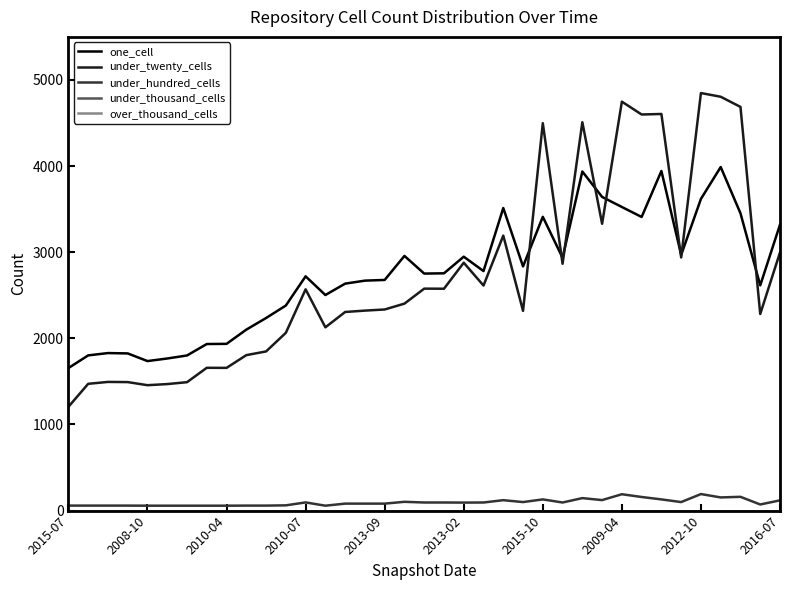

Reading left to right, extract all data points from this chart.

one_cell: 1655	1802	1829	1825	1736	1766	1801	1934	1936	2101	2236	2381	2720	2503	2635	2670	2678	2957	2752	2755	2948	2781	3513	2835	3411	2935	3937	3642	3525	3409	3943	2969	3619	3989	3452	2615	3320
under_twenty_cells: 1205	1472	1494	1492	1456	1469	1491	1658	1657	1805	1848	2064	2569	2128	2306	2322	2335	2403	2577	2576	2878	2613	3193	2319	4498	2866	4509	3330	4748	4599	4605	2939	4848	4805	4687	2283	2997
under_hundred_cells: 58	58	58	58	57	57	57	57	57	58	58	61	95	57	81	81	81	102	94	94	93	94	121	99	130	94	145	122	190	158	130	99	192	153	160	71	119
under_thousand_cells: 0	0	0	0	0	0	0	0	0	0	0	0	0	0	0	0	0	0	0	0	0	0	0	0	0	0	0	0	0	0	0	0	0	0	0	0	0
over_thousand_cells: 0	0	0	0	0	0	0	0	0	0	0	0	0	0	0	0	0	0	0	0	0	0	0	0	0	0	0	0	0	0	0	0	0	0	0	0	0